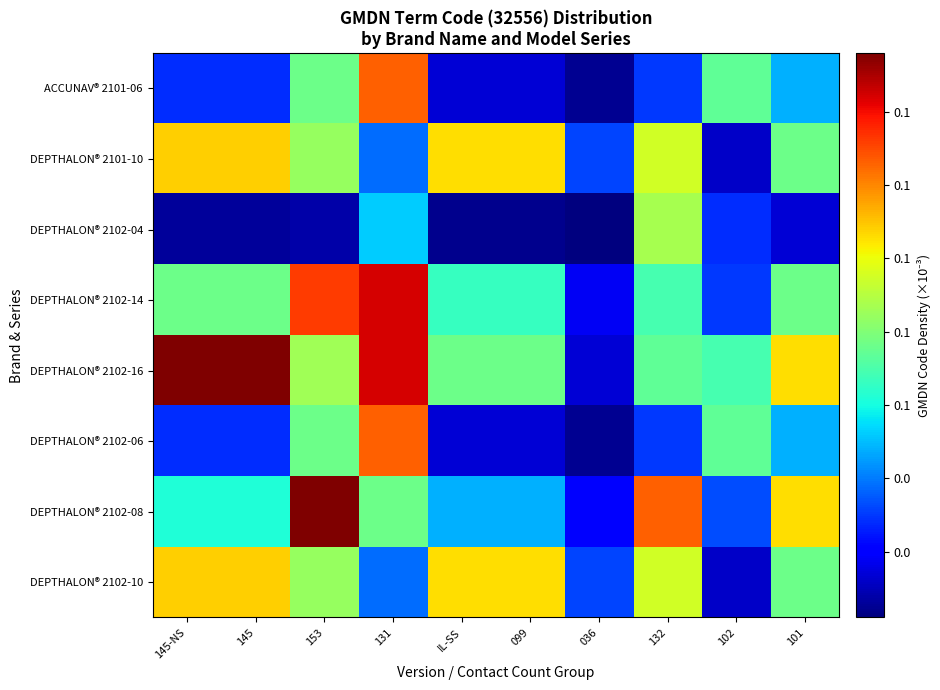

Reading left to right, what are all the values shown in this chart?

DEPTHALON® 2102-10: 145-NS=0.1	145=0.1	153=0.1	131=0.0	IL-SS=0.1	099=0.1	036=0.0	132=0.1	102=0.0	101=0.1
DEPTHALON® 2102-08: 145-NS=0.1	145=0.1	153=0.2	131=0.1	IL-SS=0.0	099=0.0	036=0.0	132=0.1	102=0.0	101=0.1
DEPTHALON® 2102-06: 145-NS=0.0	145=0.0	153=0.1	131=0.1	IL-SS=0.0	099=0.0	036=0.0	132=0.0	102=0.1	101=0.0
DEPTHALON® 2102-16: 145-NS=0.2	145=0.2	153=0.1	131=0.1	IL-SS=0.1	099=0.1	036=0.0	132=0.1	102=0.1	101=0.1
DEPTHALON® 2102-14: 145-NS=0.1	145=0.1	153=0.1	131=0.1	IL-SS=0.1	099=0.1	036=0.0	132=0.1	102=0.0	101=0.1
DEPTHALON® 2102-04: 145-NS=0.0	145=0.0	153=0.0	131=0.1	IL-SS=0.0	099=0.0	036=0.0	132=0.1	102=0.0	101=0.0
DEPTHALON® 2101-10: 145-NS=0.1	145=0.1	153=0.1	131=0.0	IL-SS=0.1	099=0.1	036=0.0	132=0.1	102=0.0	101=0.1
ACCUNAV® 2101-06: 145-NS=0.0	145=0.0	153=0.1	131=0.1	IL-SS=0.0	099=0.0	036=0.0	132=0.0	102=0.1	101=0.0